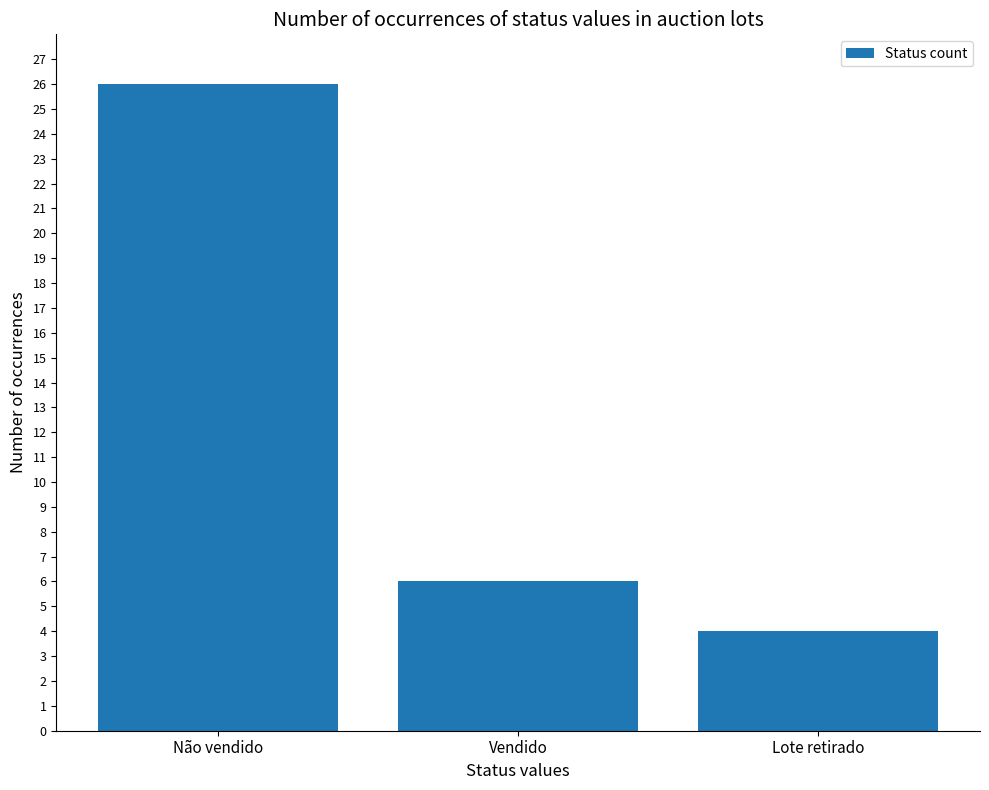

Which label corresponds to the largest value in the chart?

Não vendido